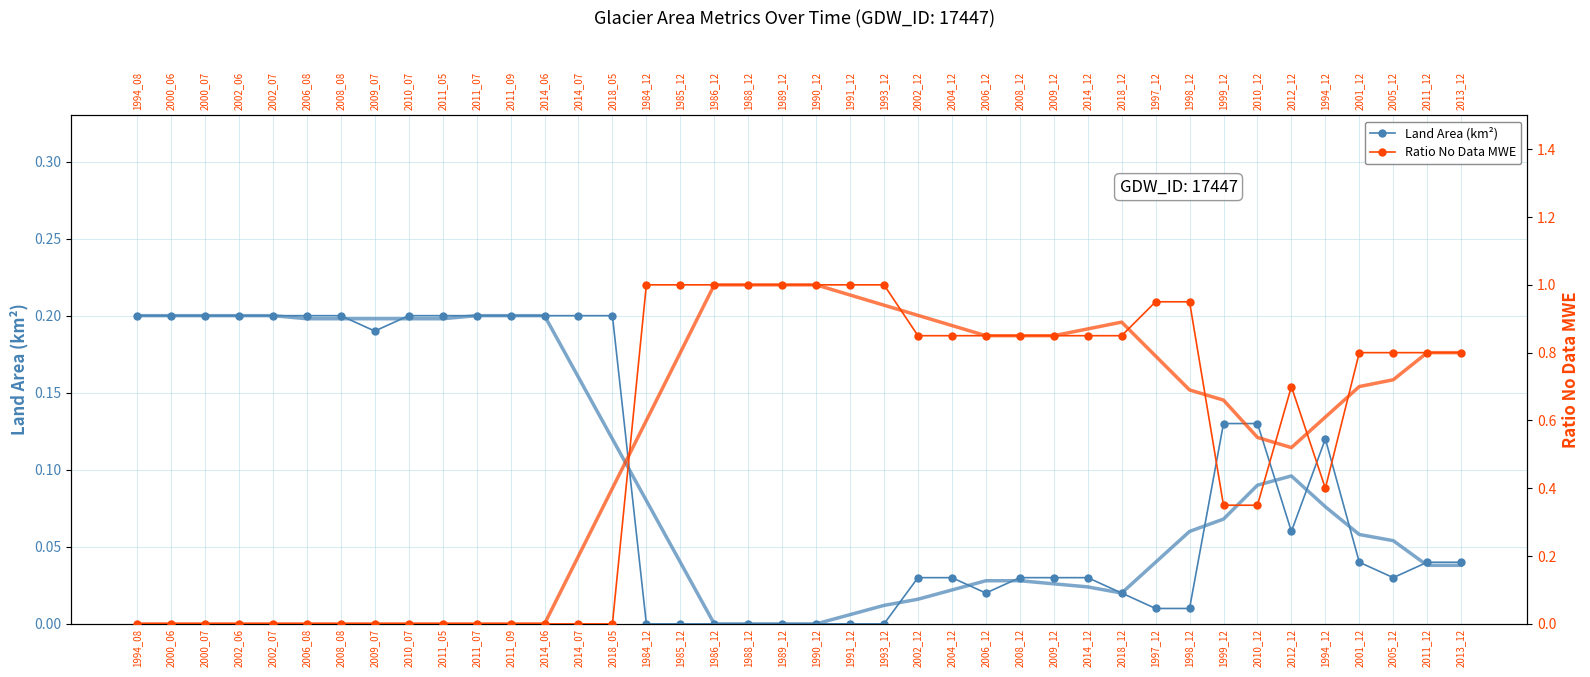

What are all the series names shown in the legend?

Land Area (km²), Ratio No Data MWE